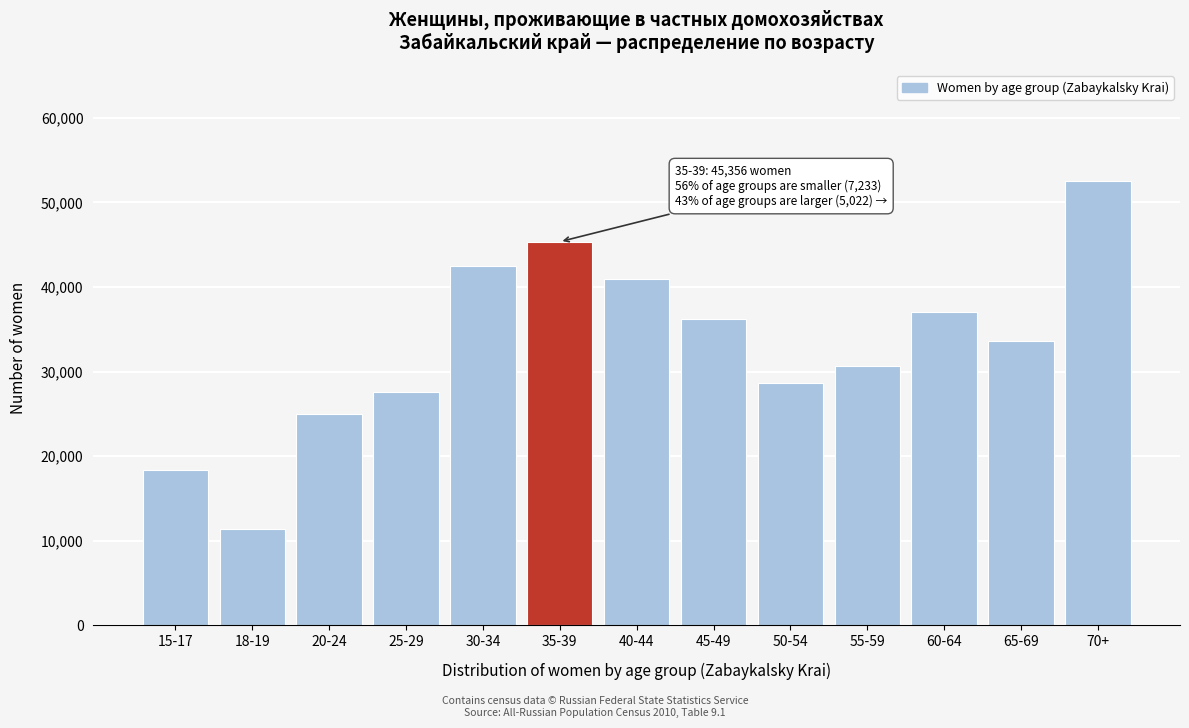

Reading left to right, list all the values displayed in this chart.

15-17=18390	18-19=11404	20-24=24966	25-29=27633	30-34=42500	35-39=45356	40-44=40943	45-49=36164	50-54=28606	55-59=30602	60-64=37084	65-69=33555	70+=52520